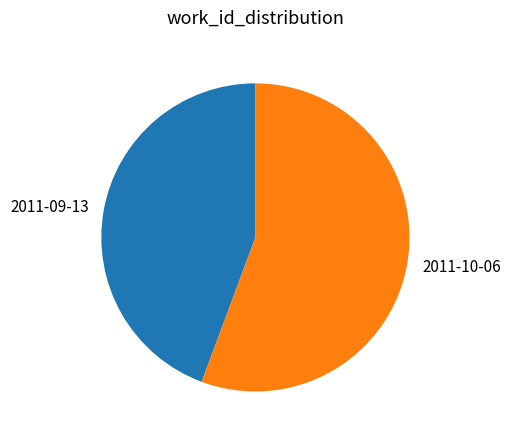

Is there any slice that represents more than half of the pie?

Yes